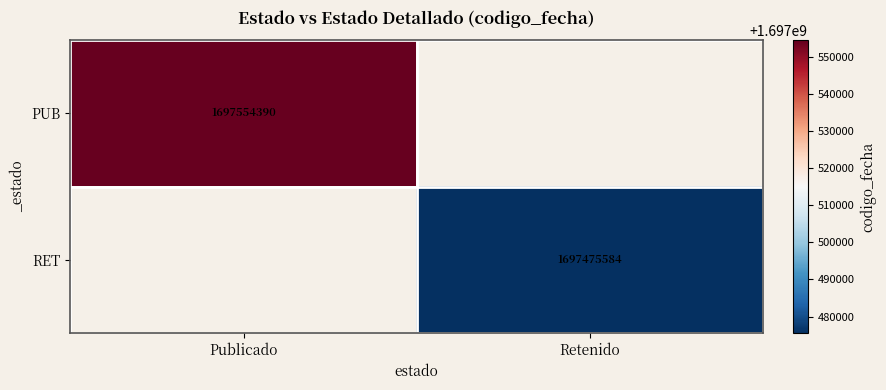

The value of PUB at Publicado is 755803587. True or false?

False